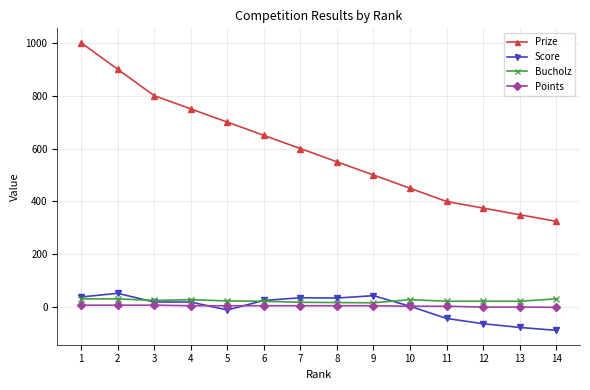

How many series are shown in this chart?

4